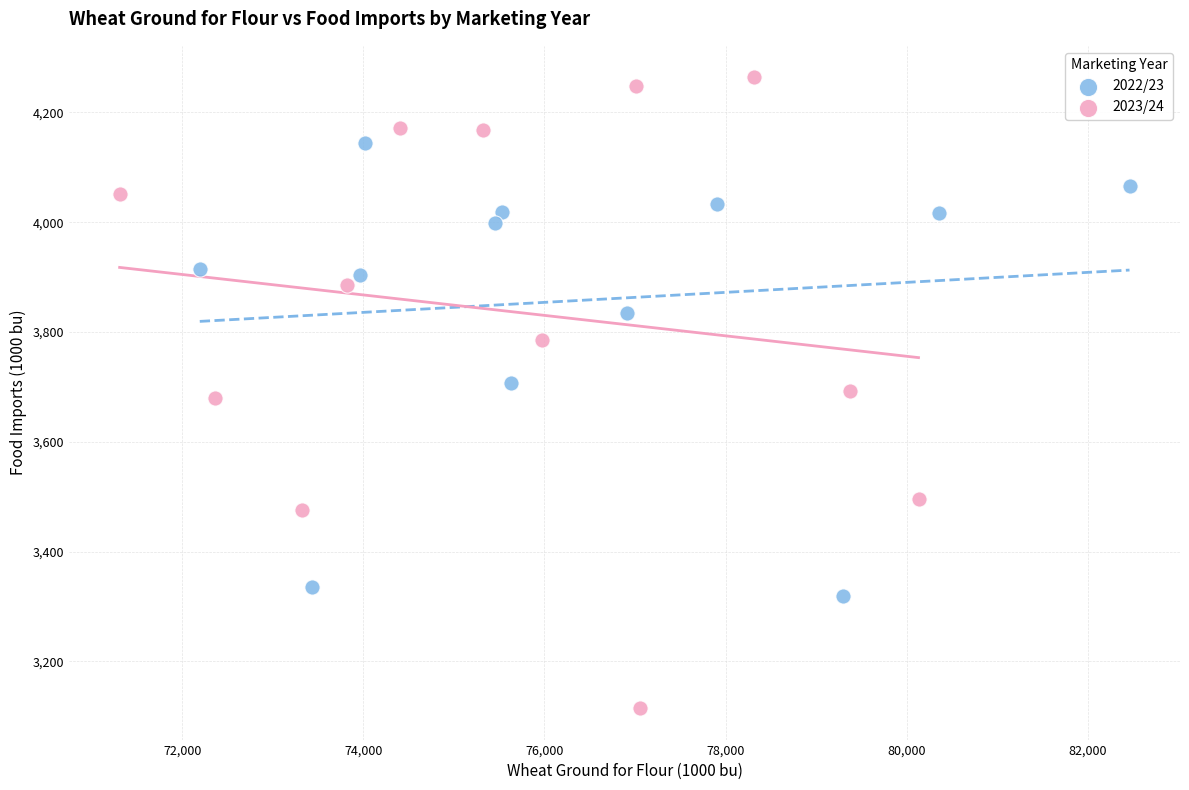

What are all the series names shown in the legend?

2022/23, 2023/24